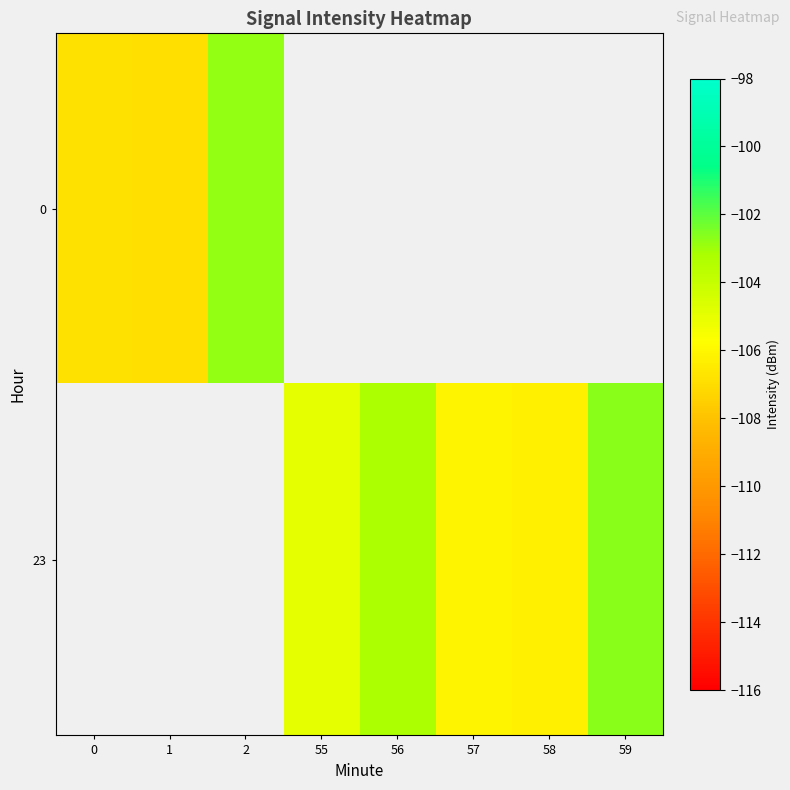

Is the value of 0 at 2 greater than the value of 23 at 55?

Yes